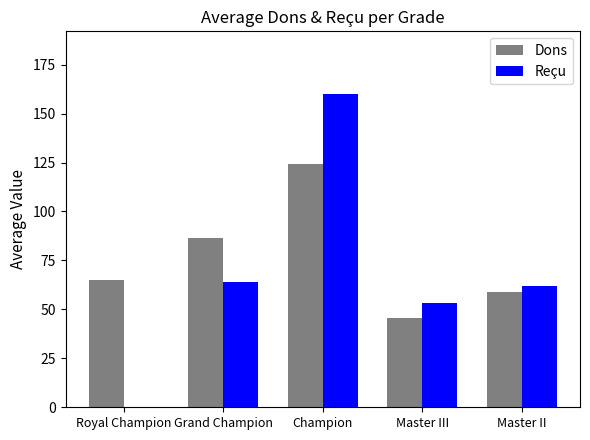

Is it true that Reçu equals -62.7 at Royal Champion?

False